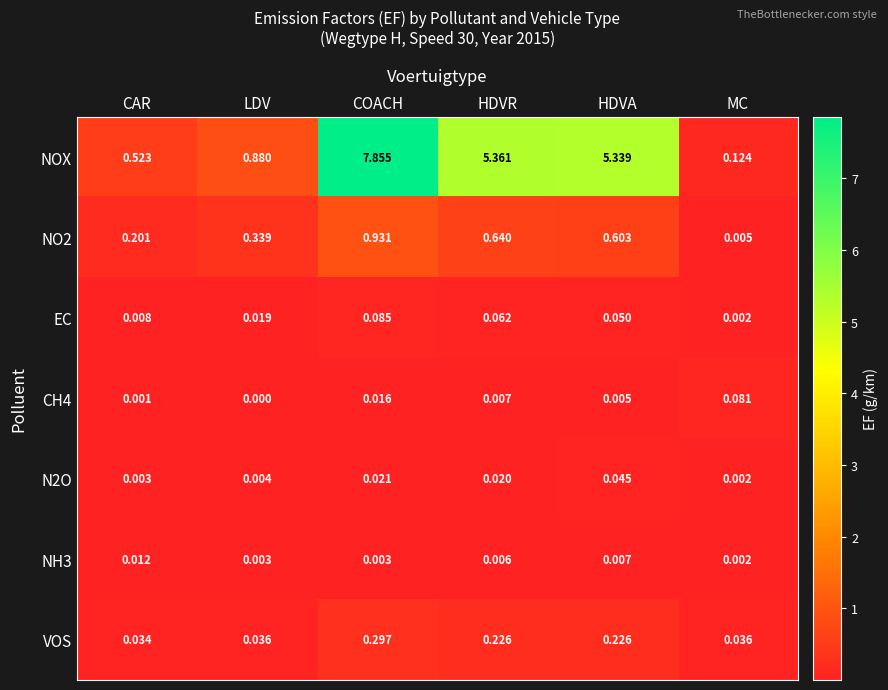

Where does the NOX series first go above 5?

COACH